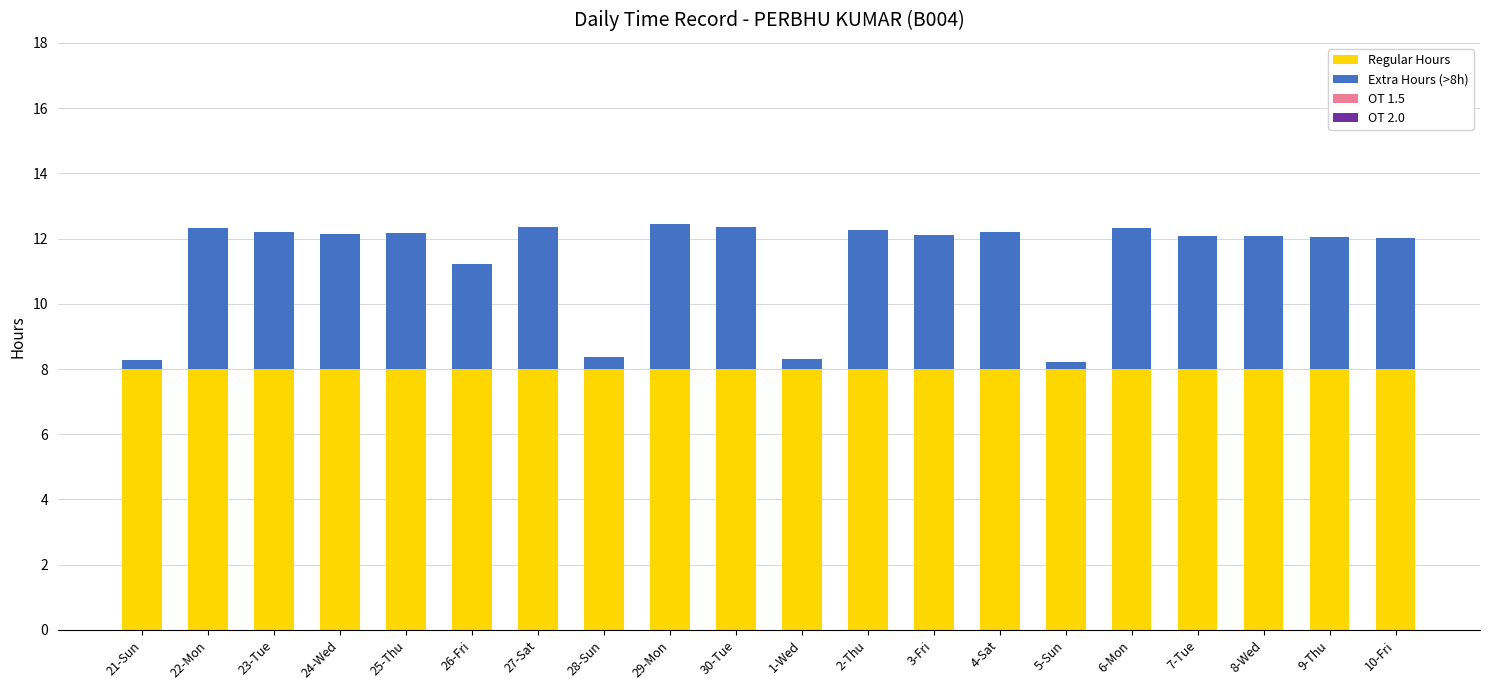

What is the sum of all Regular Hours values?

160.0